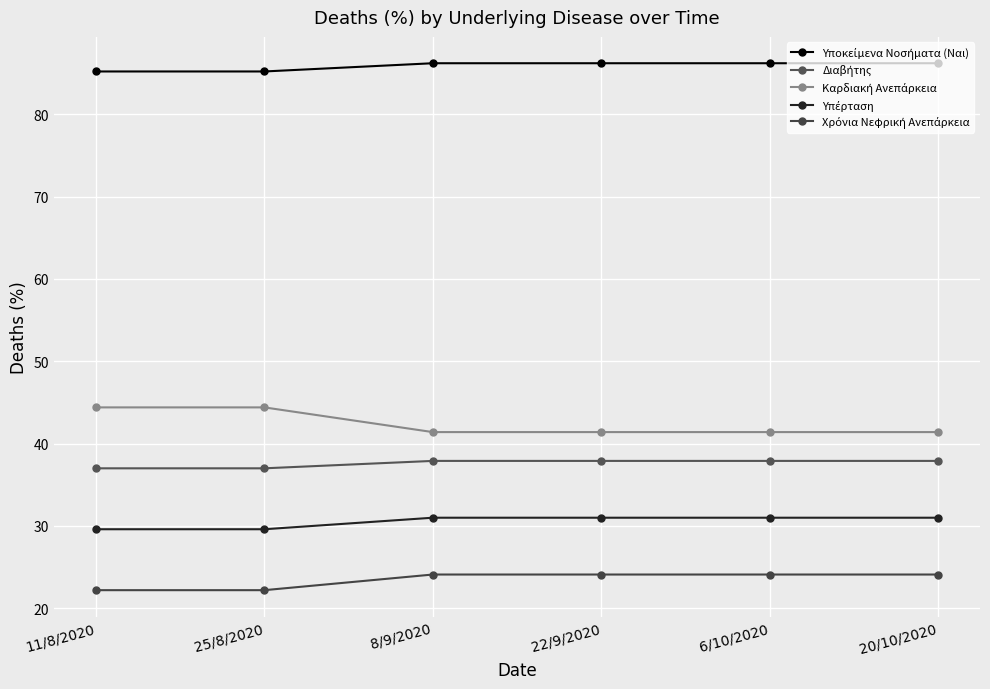

How many lines are shown in the chart?

5